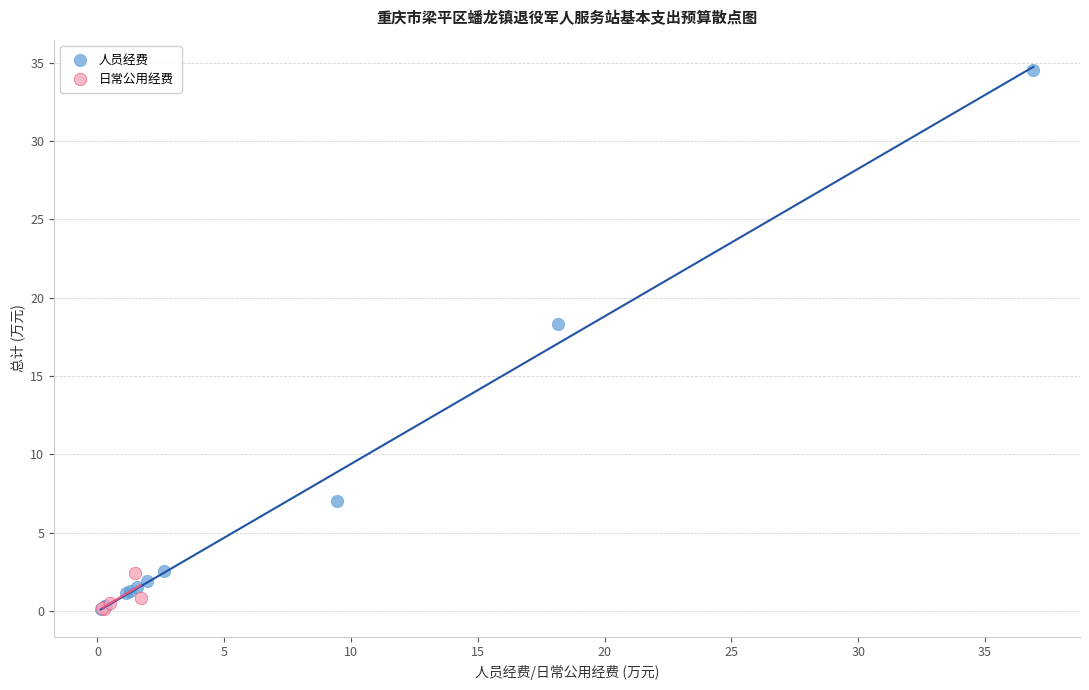

Which series has the widest spread of Y values?

人员经费